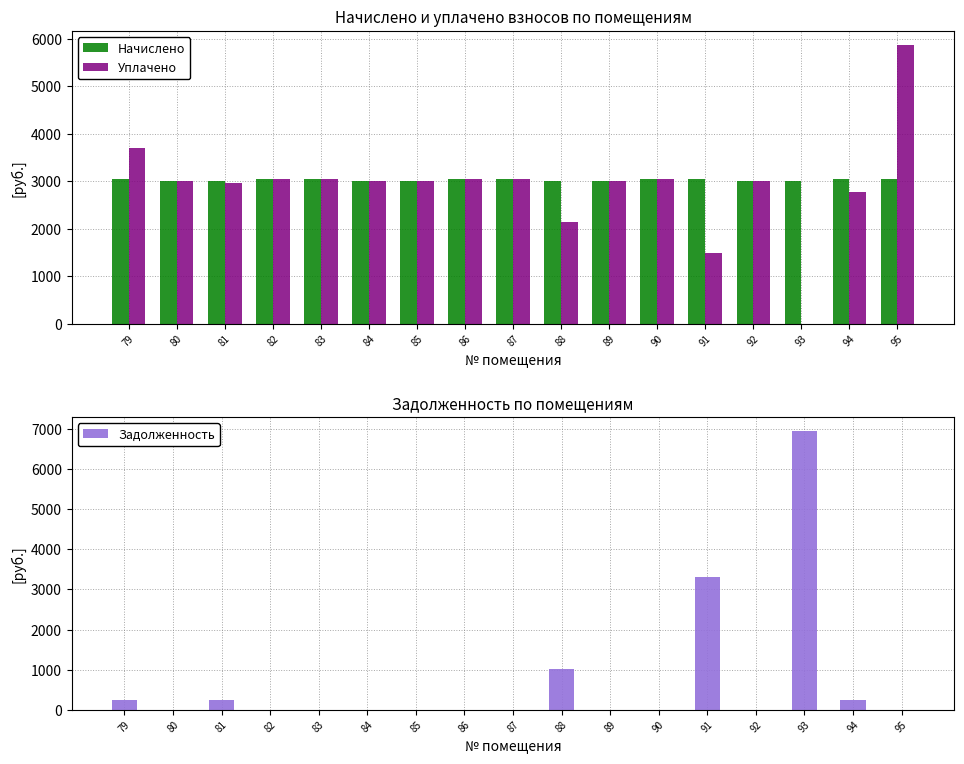

How many categories are shown in the chart?

17